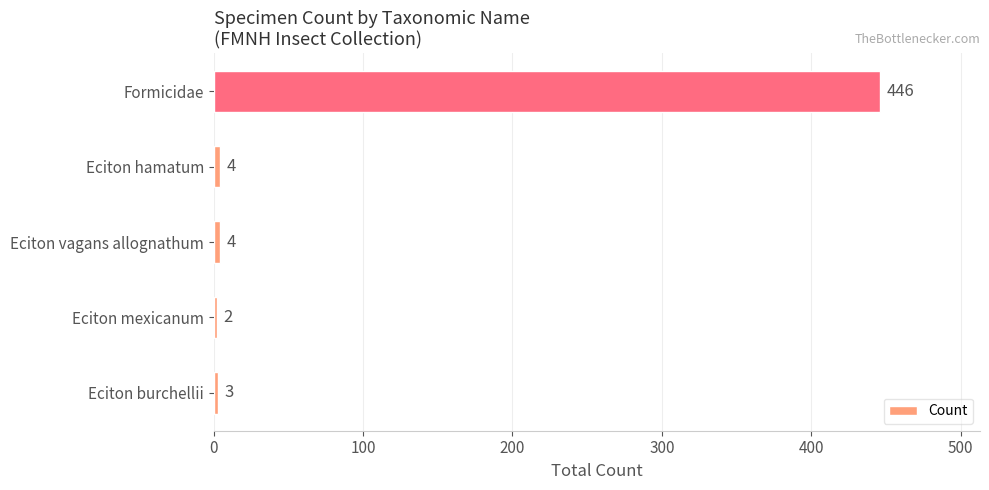

Is it true that the value at Formicidae is 446?

True